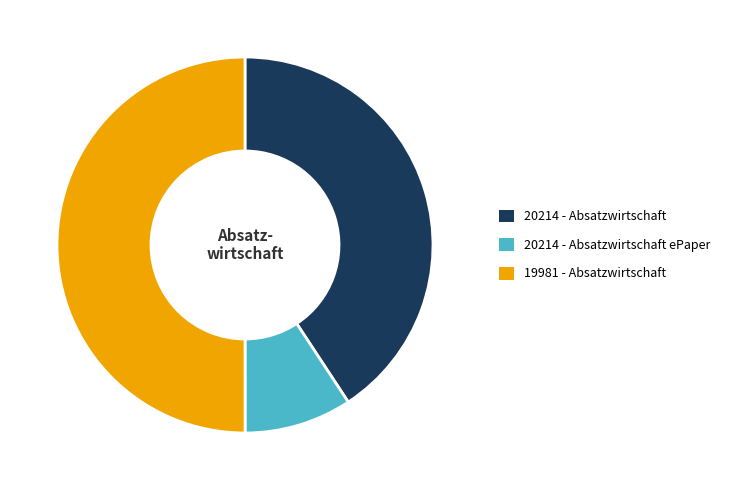

The 19981 - Absatzwirtschaft slice represents 63% of the pie. True or false?

False